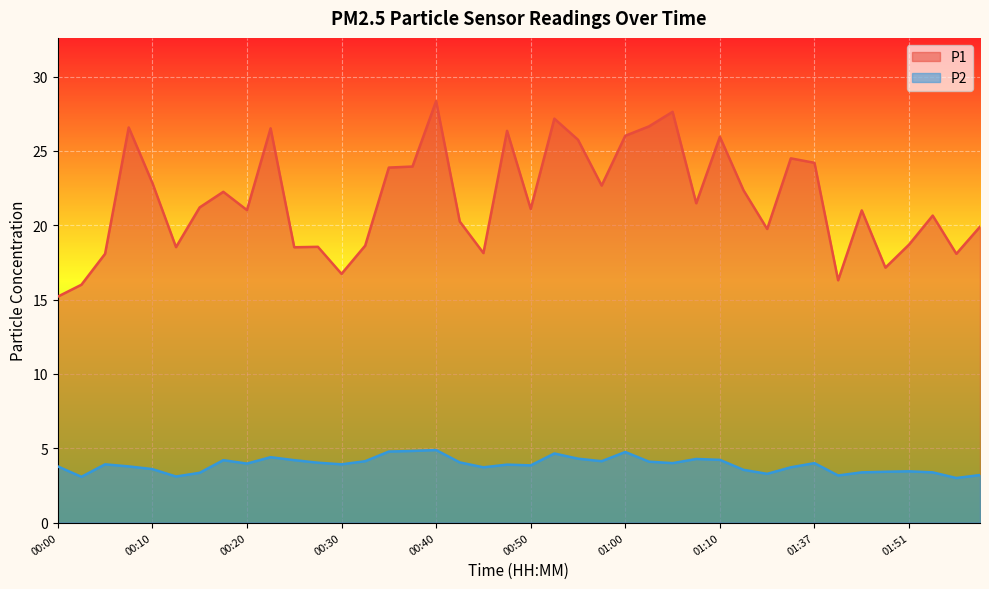

What is the label of the 7th point from the left?

00:15